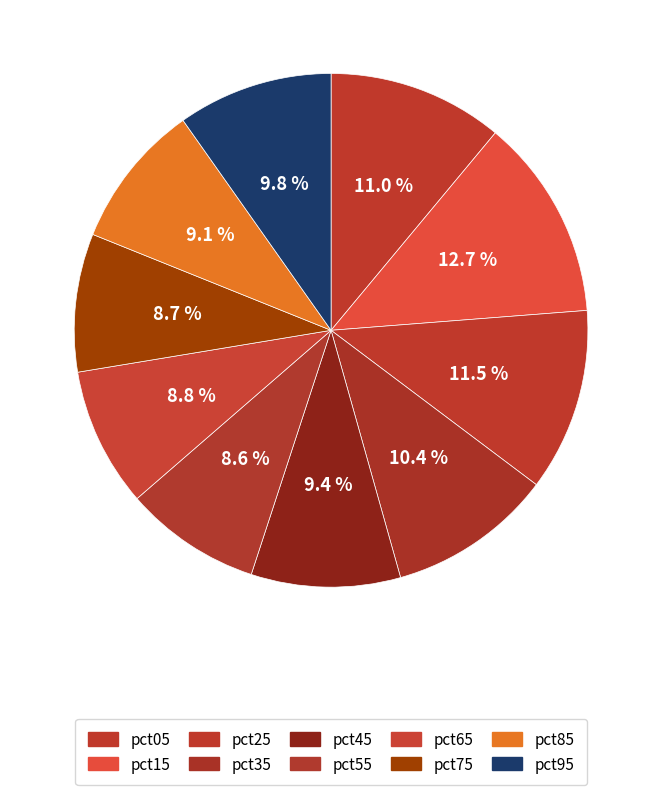

How many slices are in this pie chart?

10